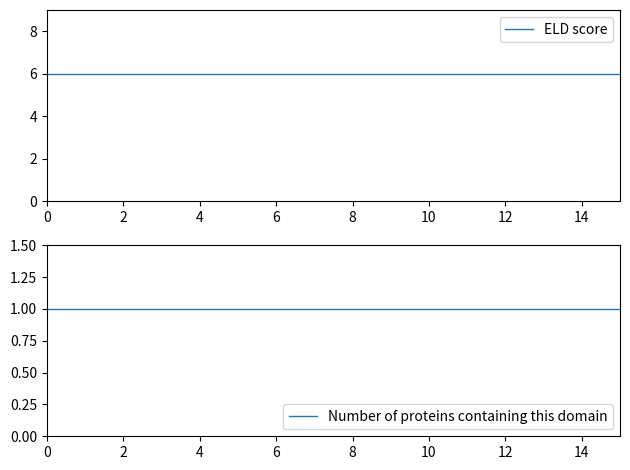

True or false: Number of proteins containing this domain and ELD score intersect in this chart.

False